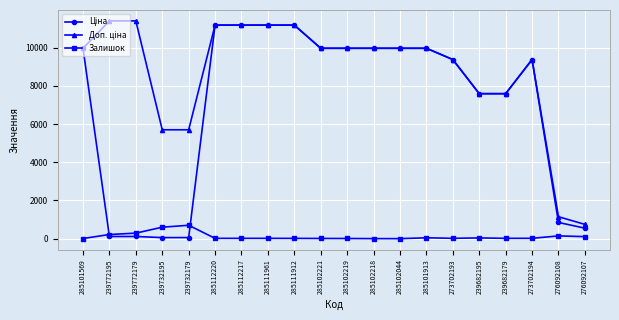

What is the label of the 3rd point from the left?

239772179